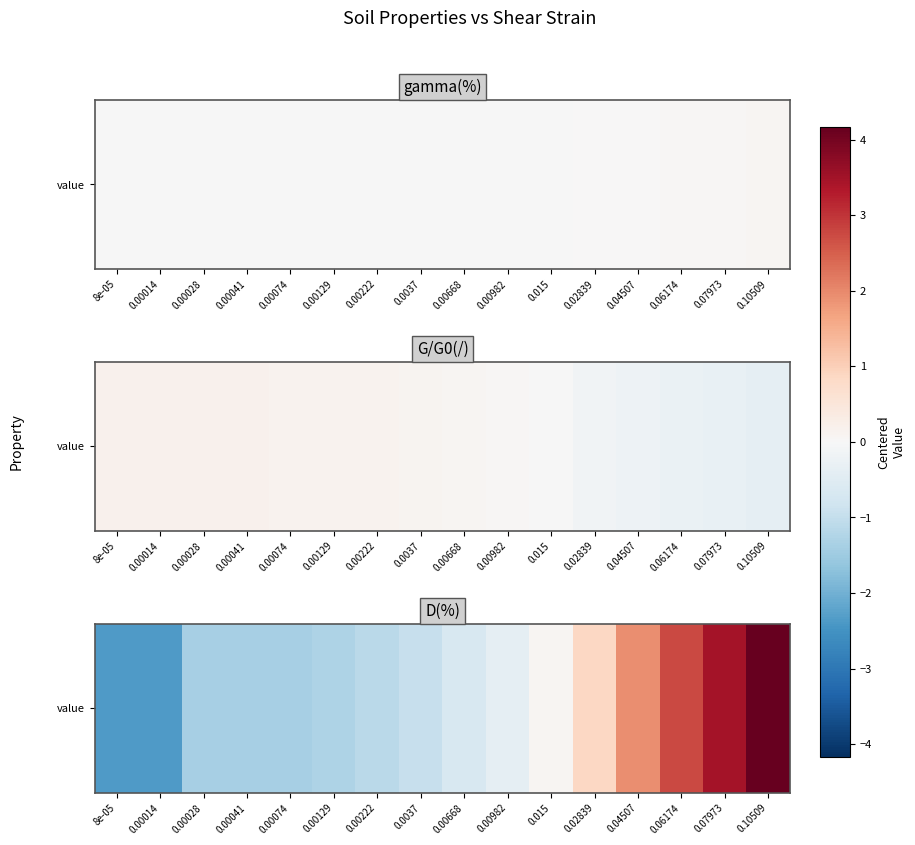

How many series are shown in this chart?

1